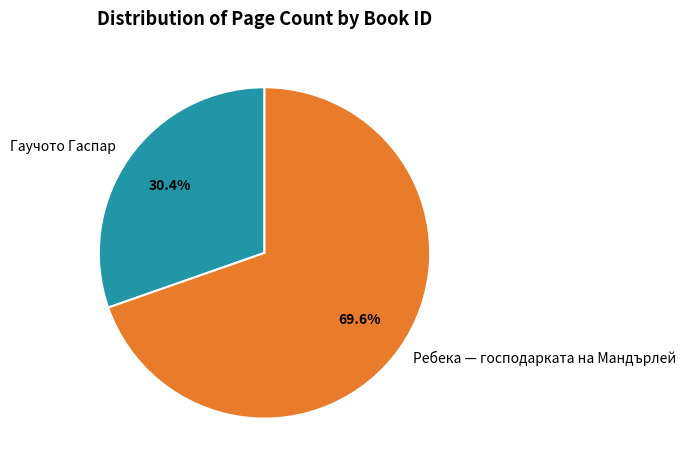

Is there any slice that represents more than half of the pie?

Yes